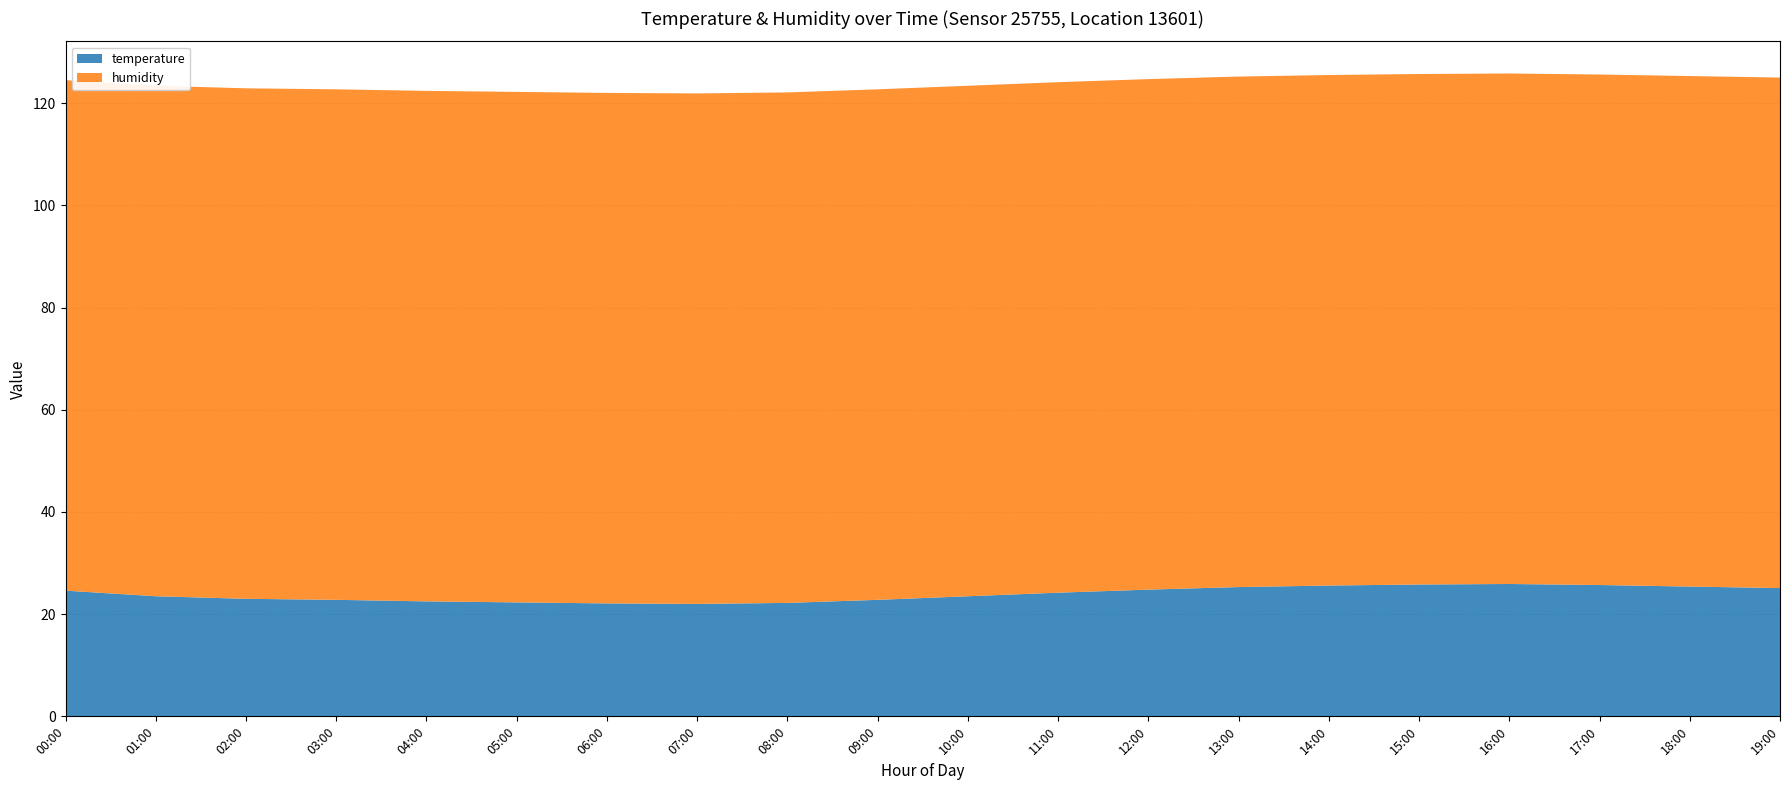

Reading right to left, what are all the values shown in this chart?

temperature: 19:00=25.1	18:00=25.4	17:00=25.7	16:00=25.9	15:00=25.8	14:00=25.6	13:00=25.3	12:00=24.8	11:00=24.2	10:00=23.5	09:00=22.8	08:00=22.2	07:00=22.0	06:00=22.1	05:00=22.3	04:00=22.5	03:00=22.8	02:00=23.0	01:00=23.5	00:00=24.6
humidity: 19:00=99.9	18:00=99.9	17:00=99.9	16:00=99.9	15:00=99.9	14:00=99.9	13:00=99.9	12:00=99.9	11:00=99.9	10:00=99.9	09:00=99.9	08:00=99.9	07:00=99.9	06:00=99.9	05:00=99.9	04:00=99.9	03:00=99.9	02:00=99.9	01:00=99.9	00:00=99.9